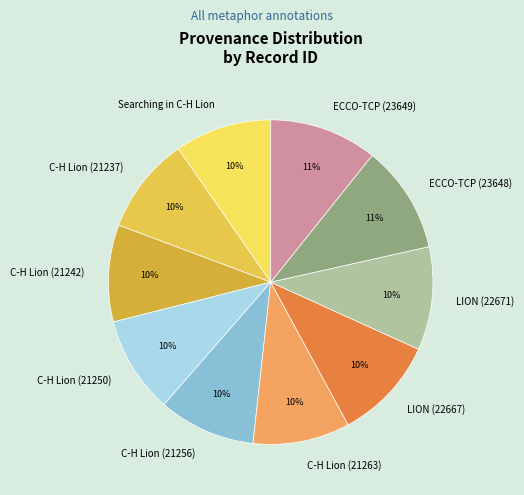

Between C-H Lion (21263) and ECCO-TCP (23649), which is larger?

ECCO-TCP (23649)